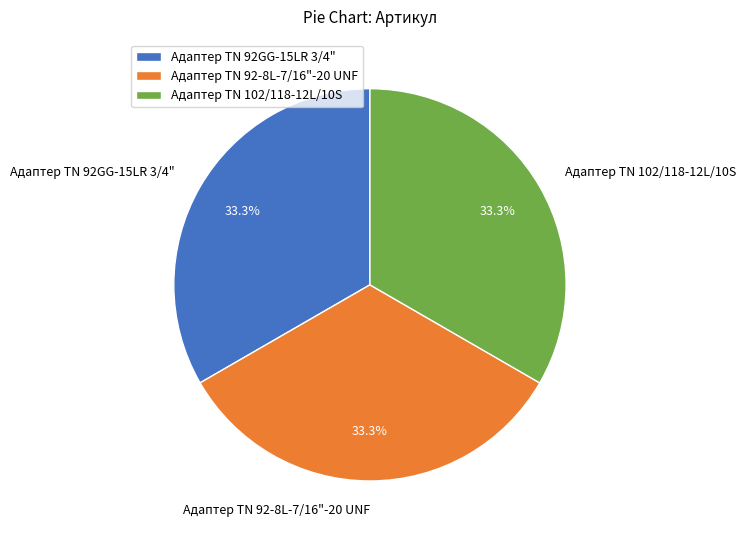

How many slices are in this pie chart?

3